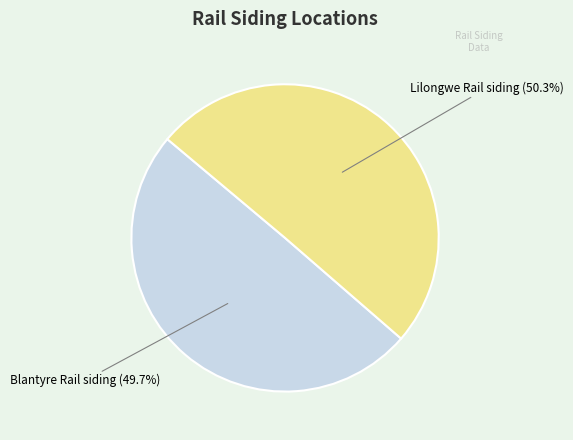

Is there any slice that represents more than half of the pie?

Yes